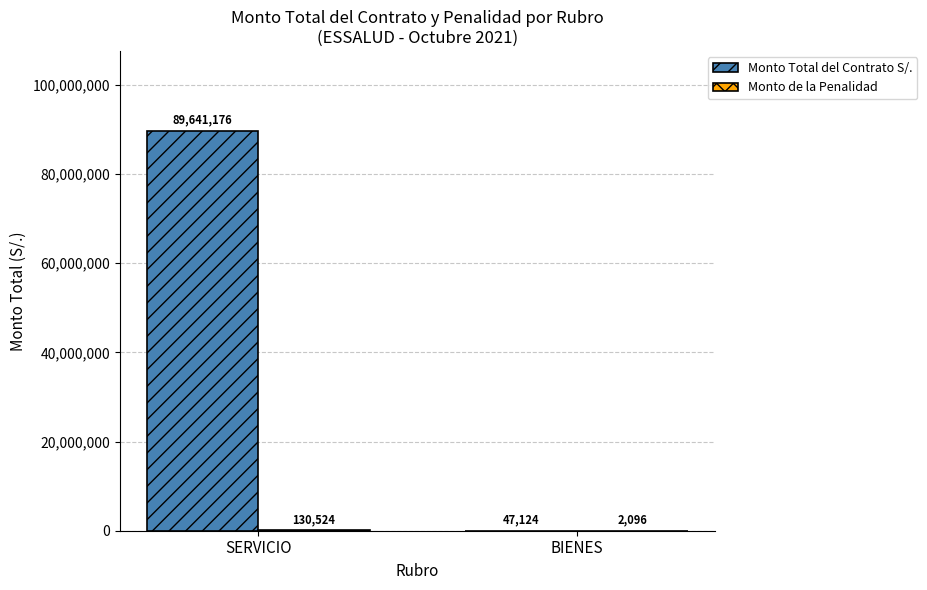

Is it true that Monto Total del Contrato S/. equals 89641176.5 at SERVICIO?

True